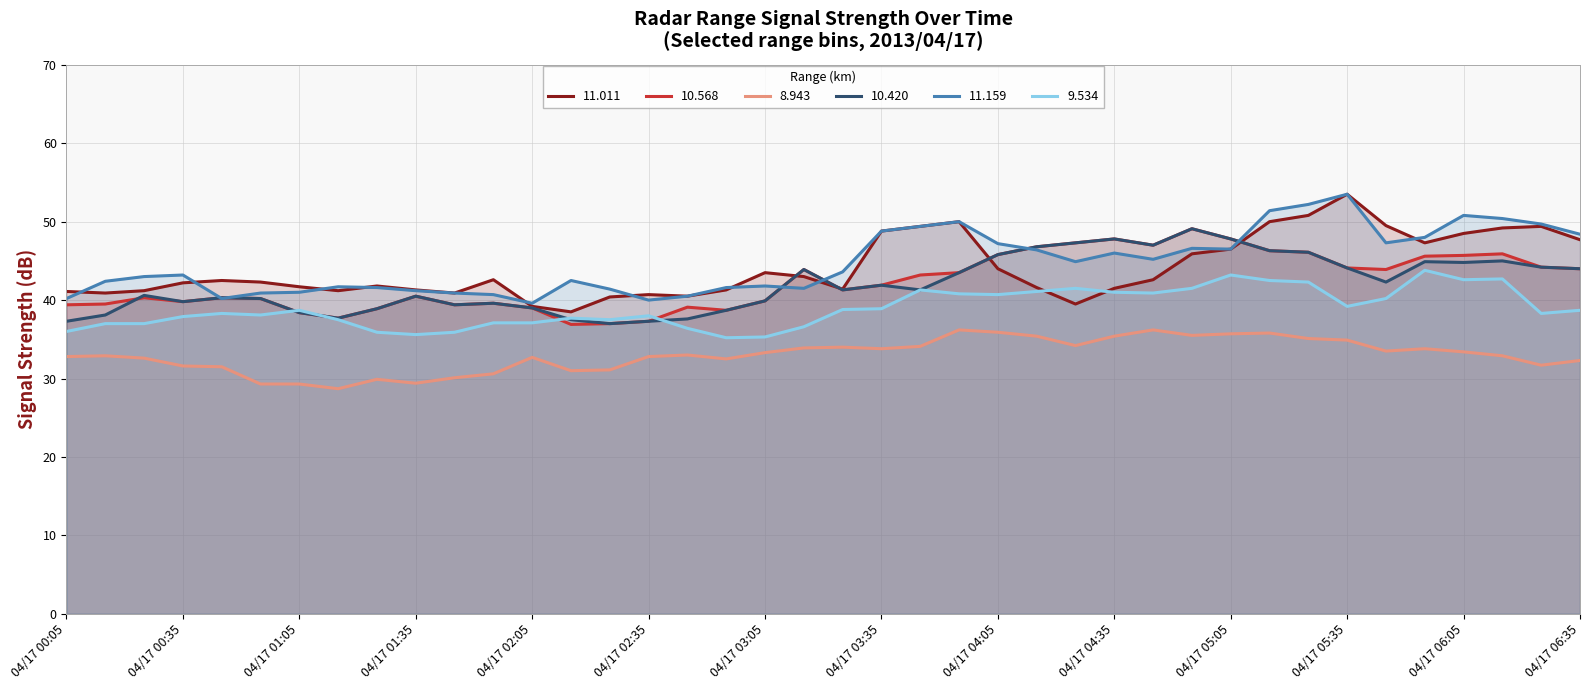

How many interior local valleys does the 10.420 series have?

9